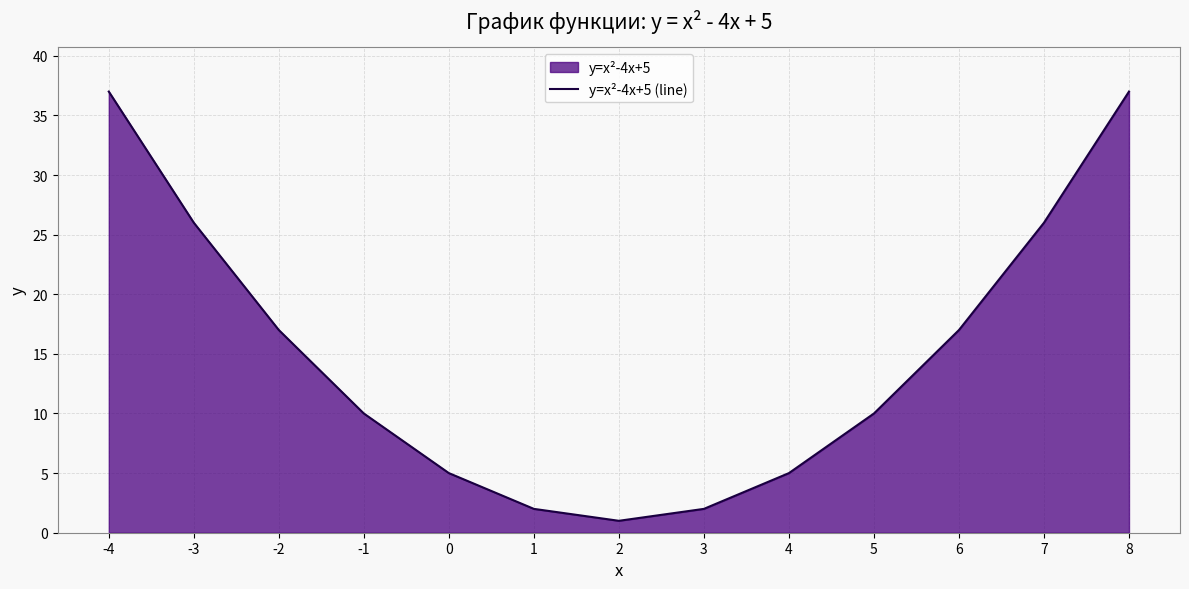

What is the ratio of the value at -2 to the value at 6?

1.0